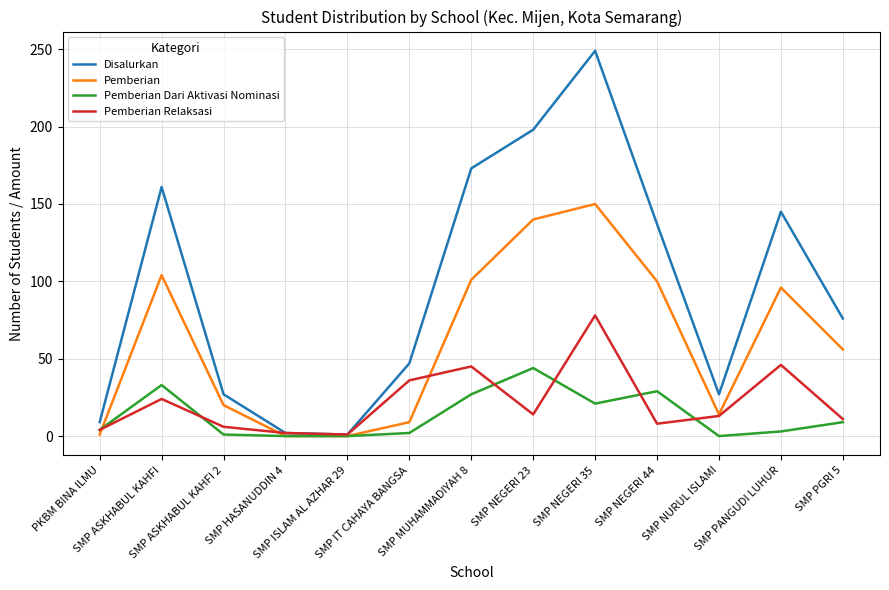

Which series has the widest spread of values?

Disalurkan